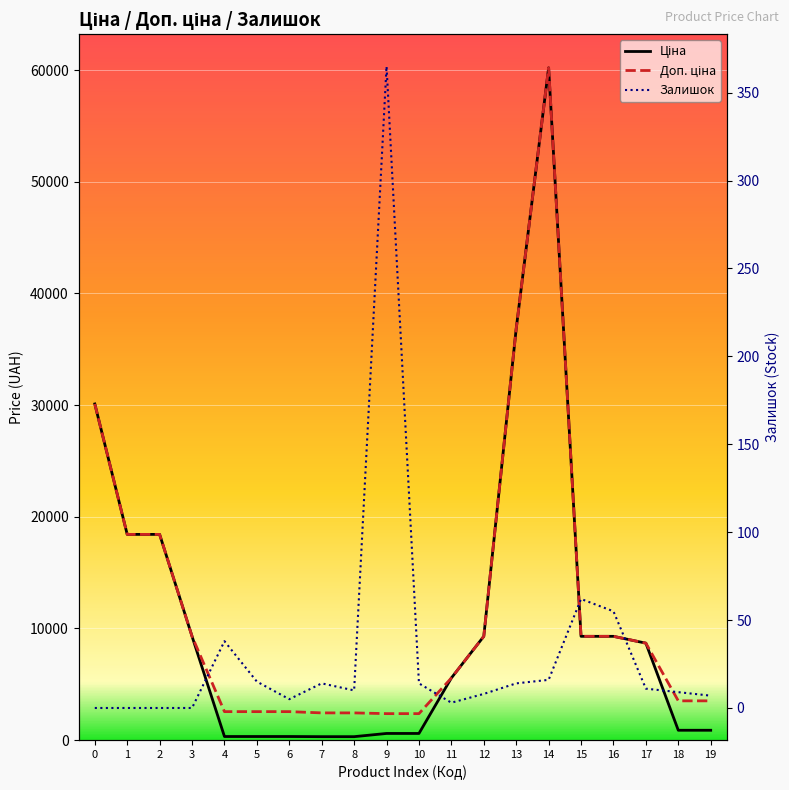

List the series in order of their peak value, highest first.

Ціна, Доп. ціна, Залишок